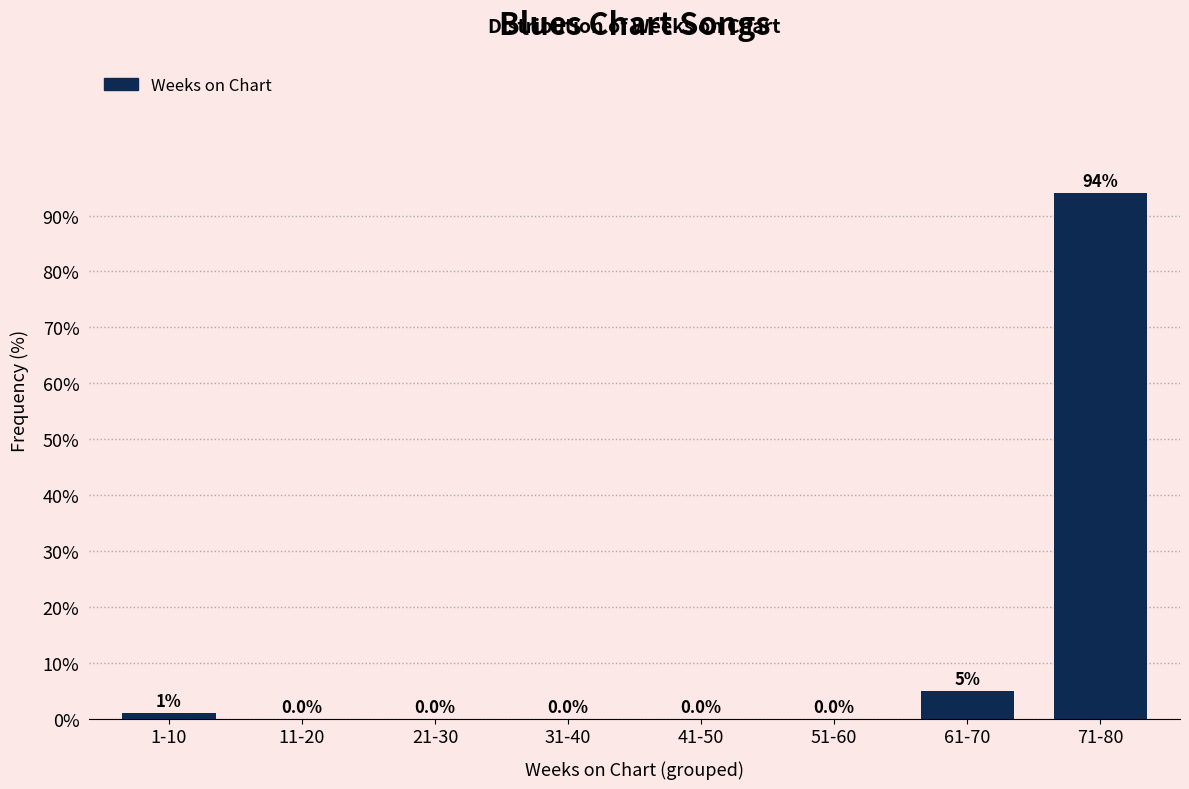

Reading right to left, list all the values displayed in this chart.

71-80=94	61-70=5	51-60=0	41-50=0	31-40=0	21-30=0	11-20=0	1-10=1